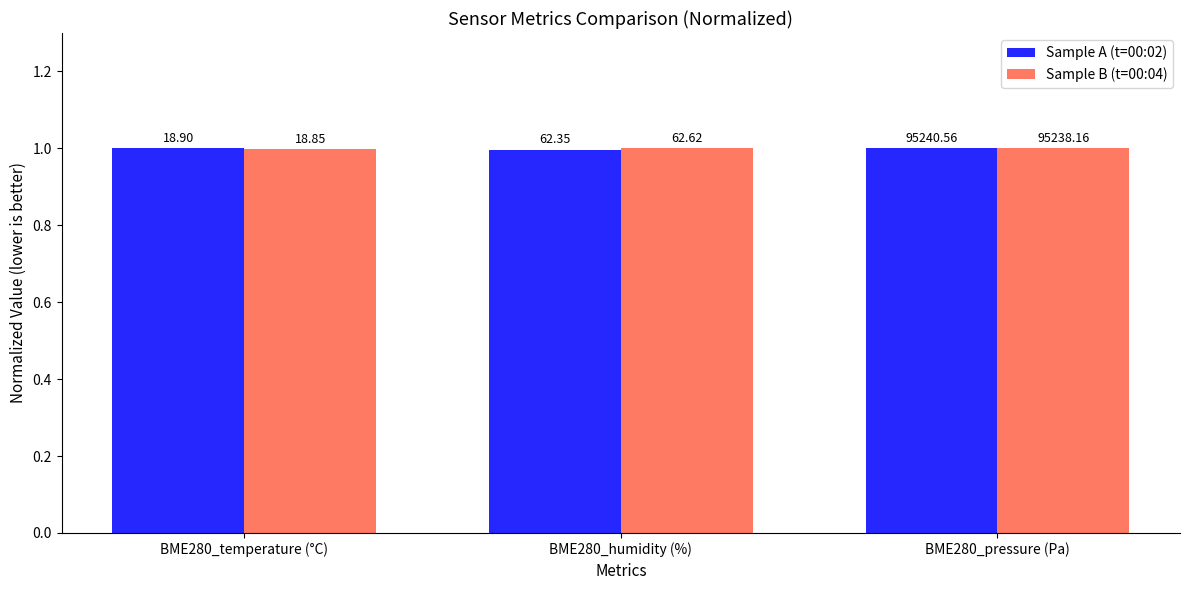

Reading left to right, extract all data points from this chart.

Sample A (t=00:02): 1.0	1.0	1.0
Sample B (t=00:04): 1.0	1.0	1.0